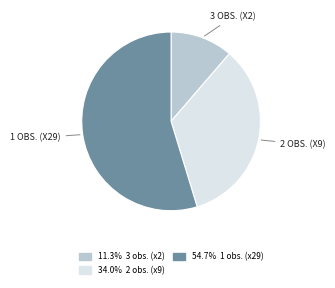

Is there a majority slice in this chart?

Yes